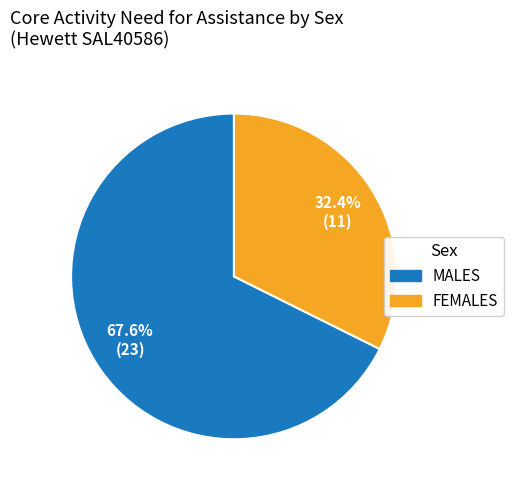

What percentage is the MALES slice, to the nearest percent?

68%